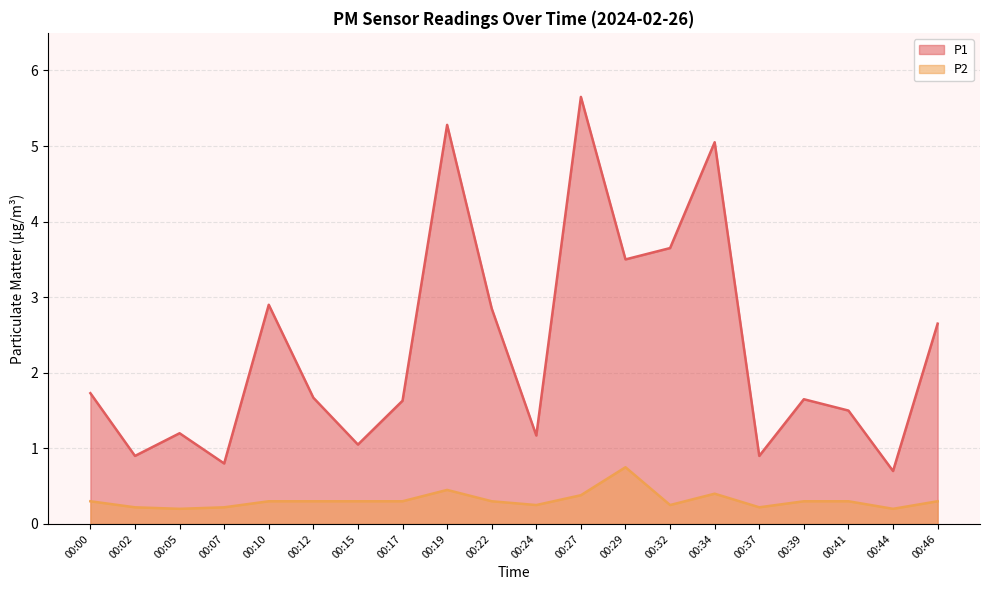

Reading left to right, extract all data points from this chart.

P1: 1.7	0.9	1.2	0.8	2.9	1.7	1.1	1.6	5.3	2.9	1.2	5.7	3.5	3.6	5.0	0.9	1.6	1.5	0.7	2.6
P2: 0.3	0.2	0.2	0.2	0.3	0.3	0.3	0.3	0.5	0.3	0.2	0.4	0.8	0.2	0.4	0.2	0.3	0.3	0.2	0.3